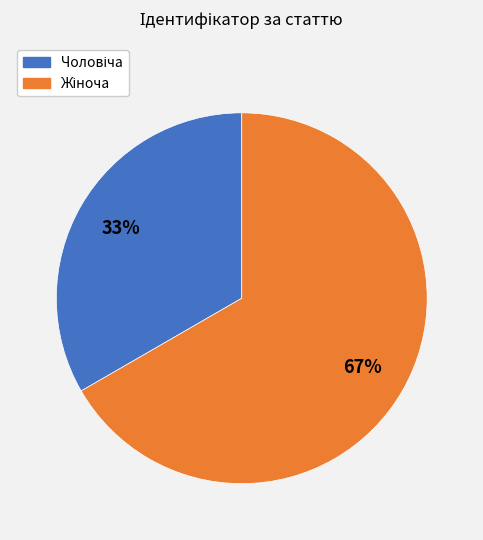

To the nearest percent, what is the average slice percentage?

50%